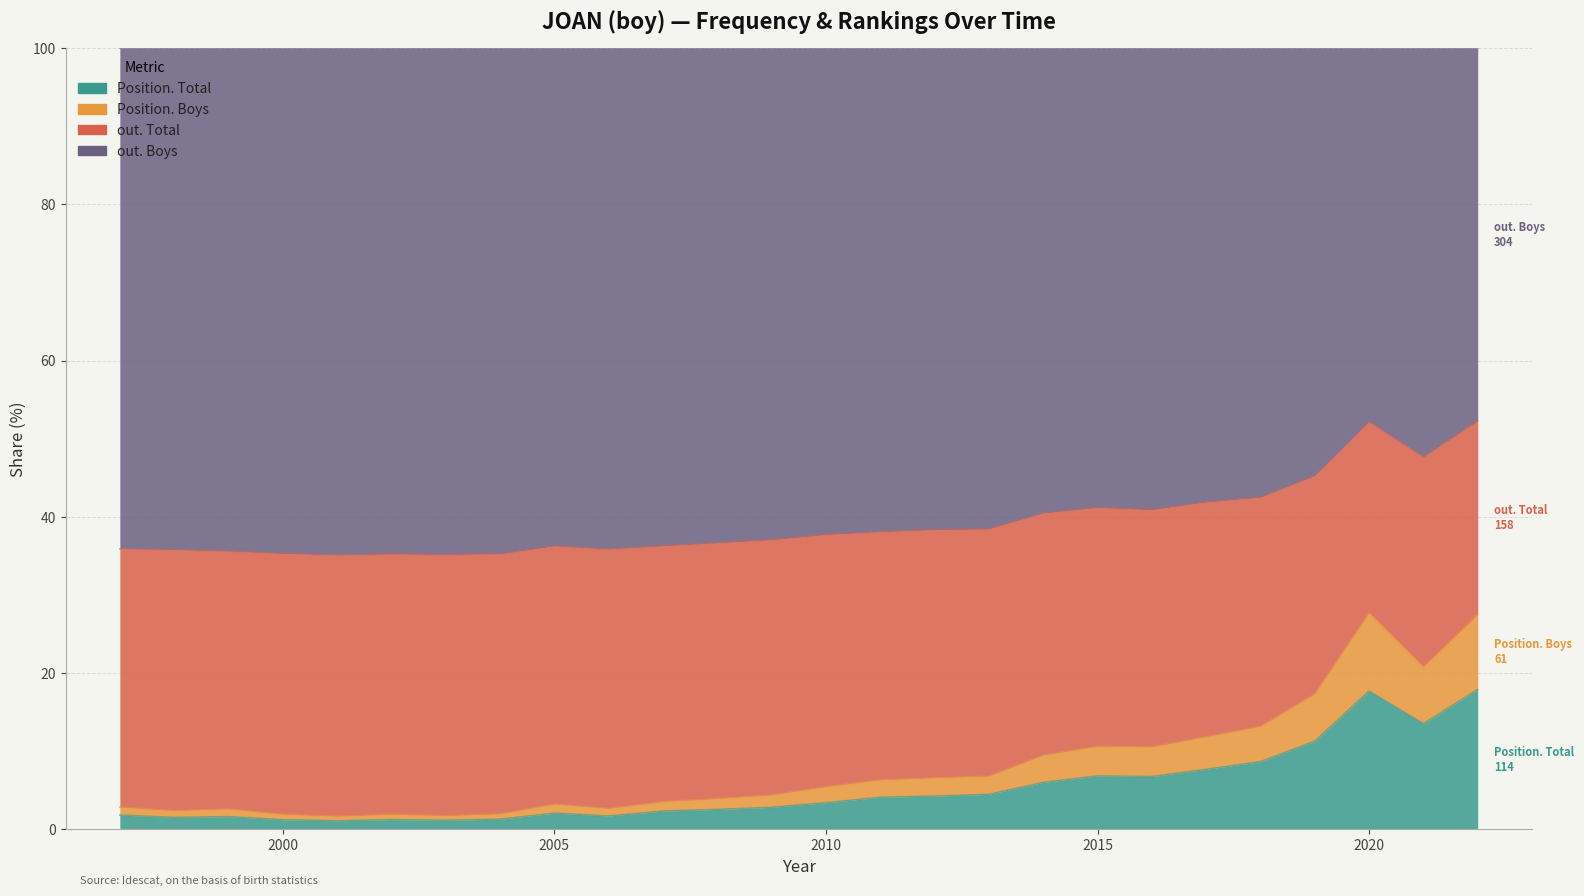

Which category has the lowest value across all series?

2001